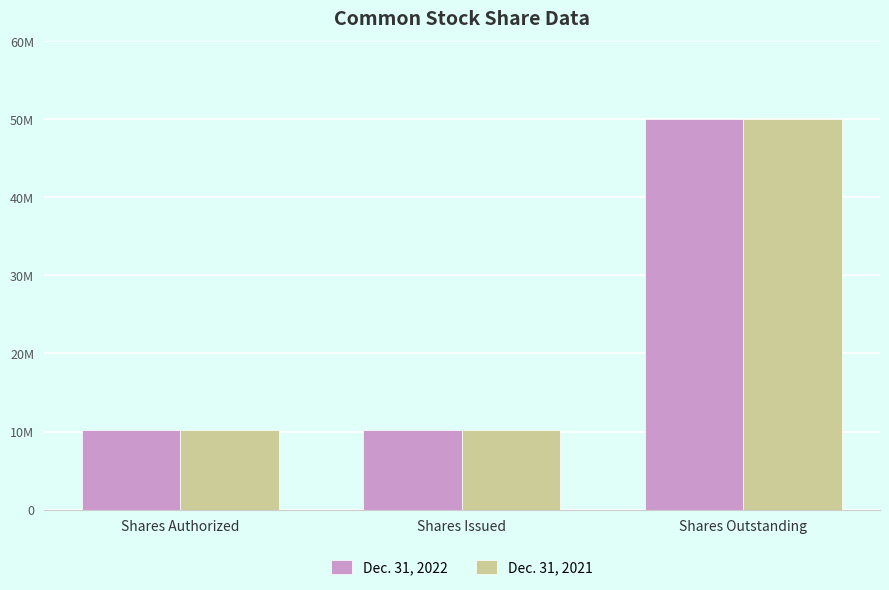

Reading left to right, what are all the values shown in this chart?

Dec. 31, 2022: Shares Authorized=10192416	Shares Issued=10192416	Shares Outstanding=50000000
Dec. 31, 2021: Shares Authorized=10183730	Shares Issued=10183730	Shares Outstanding=50000000